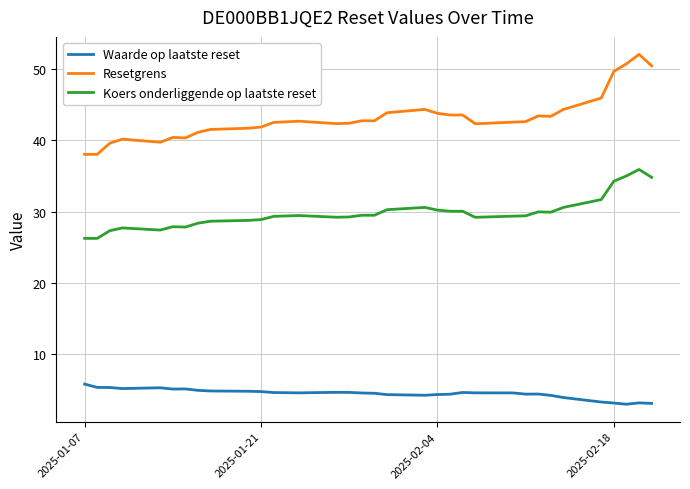

True or false: Resetgrens and Koers onderliggende op laatste reset cross at least once.

False